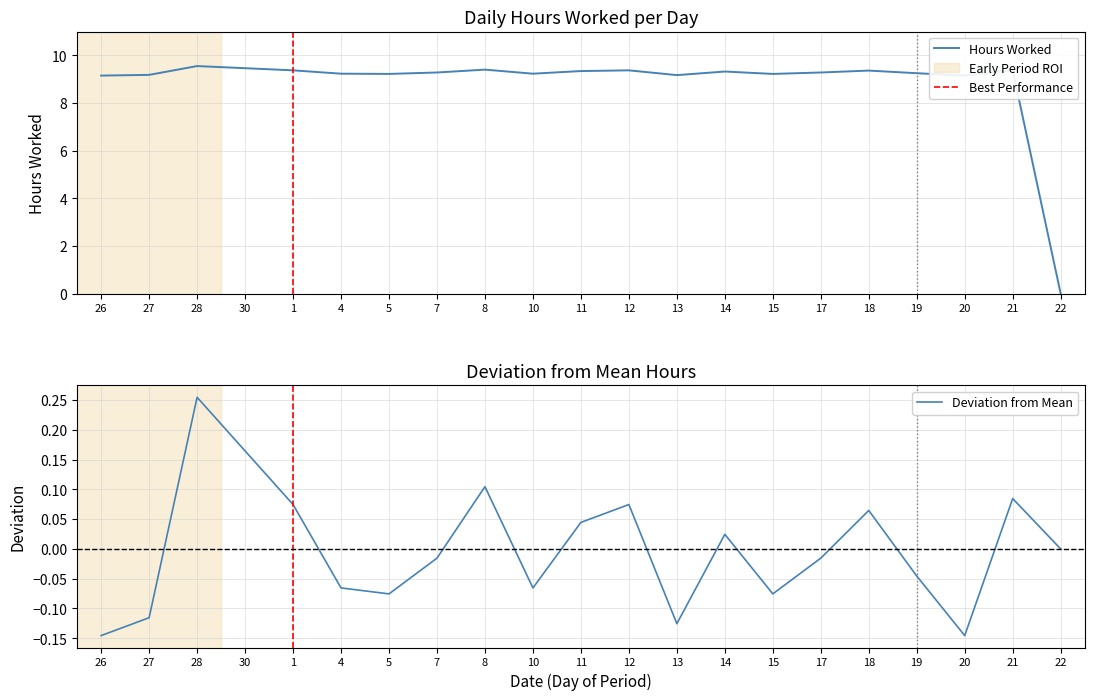

Reading left to right, extract all data points from this chart.

26=9.2	27=9.2	28=9.6	30=9.5	1=9.4	4=9.2	5=9.2	7=9.3	8=9.4	10=9.2	11=9.3	12=9.4	13=9.2	14=9.3	15=9.2	17=9.3	18=9.4	19=9.2	20=9.2	21=9.4	22=0.0